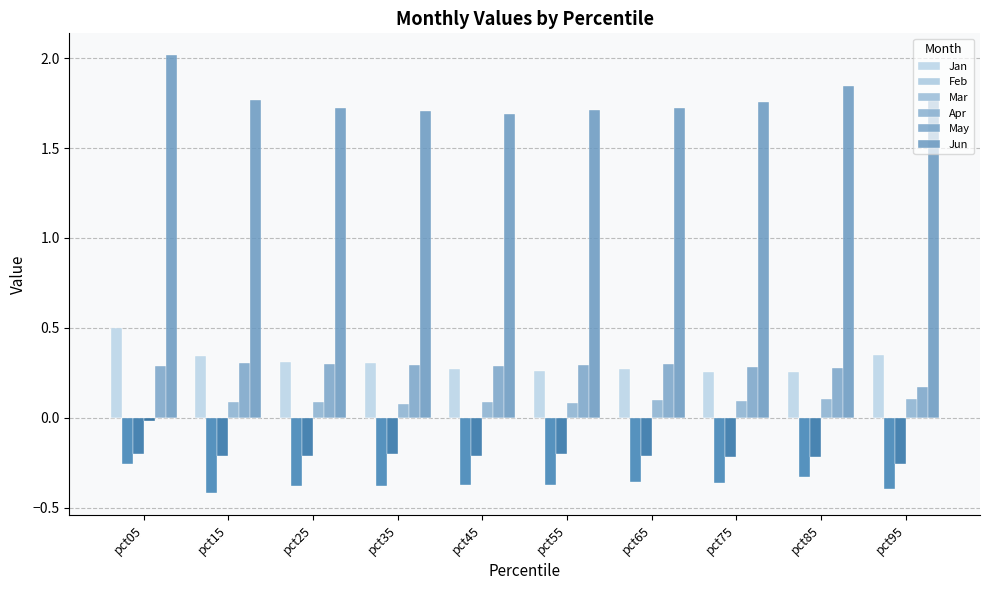

Is the value of Apr at pct25 greater than the value of Feb at pct55?

Yes